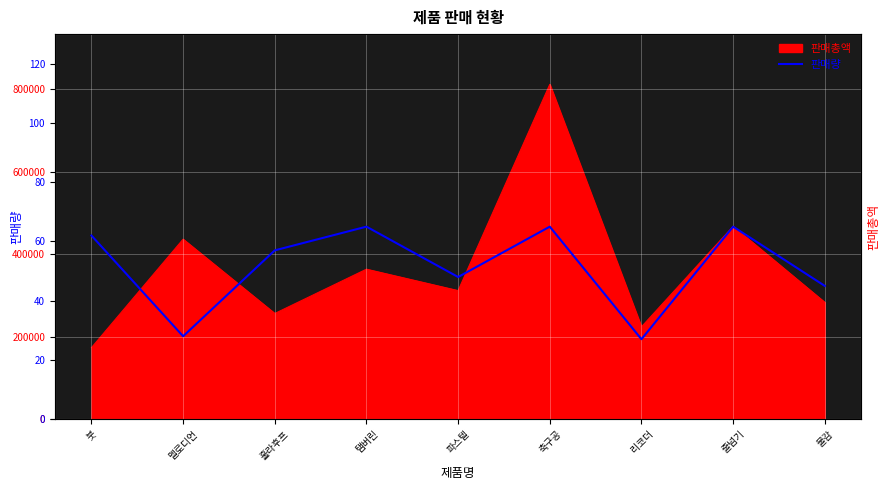

How many points are higher than both their immediate neighbors (excluding endpoints)?

3